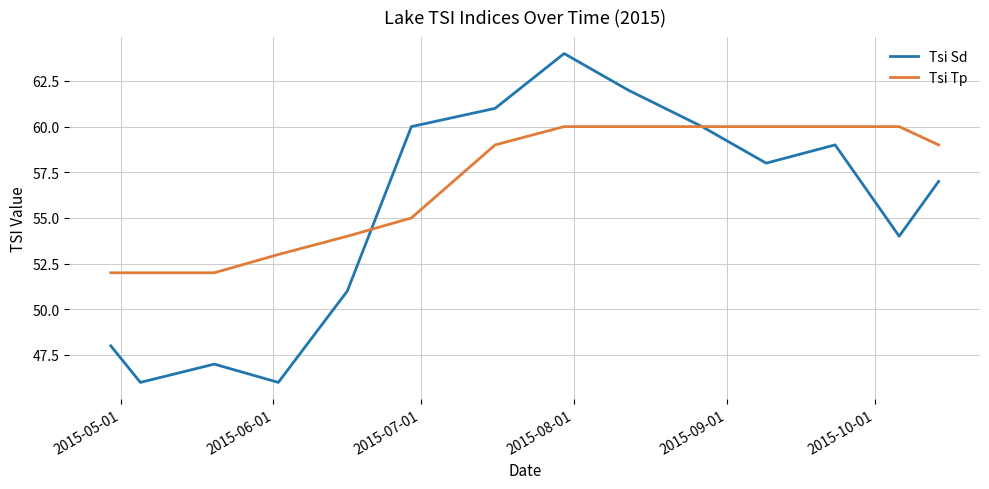

How many interior local peaks does the Tsi Sd series have?

3